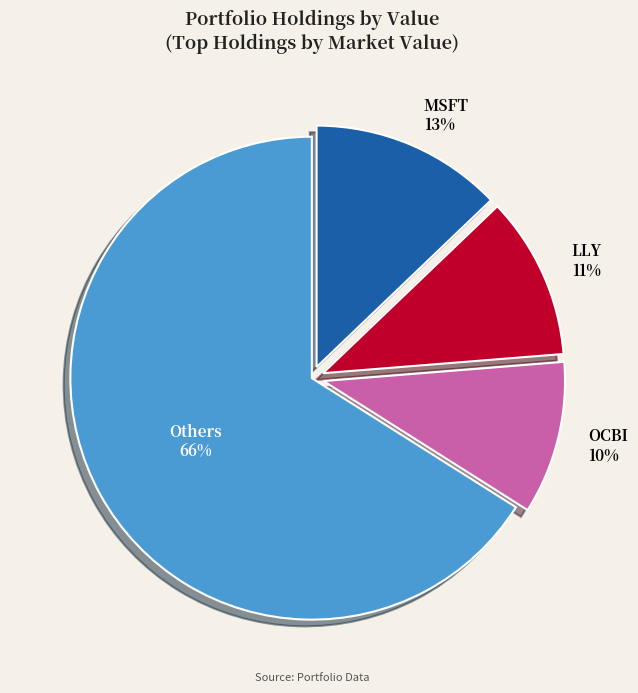

To the nearest percent, what is the average slice percentage?

25%